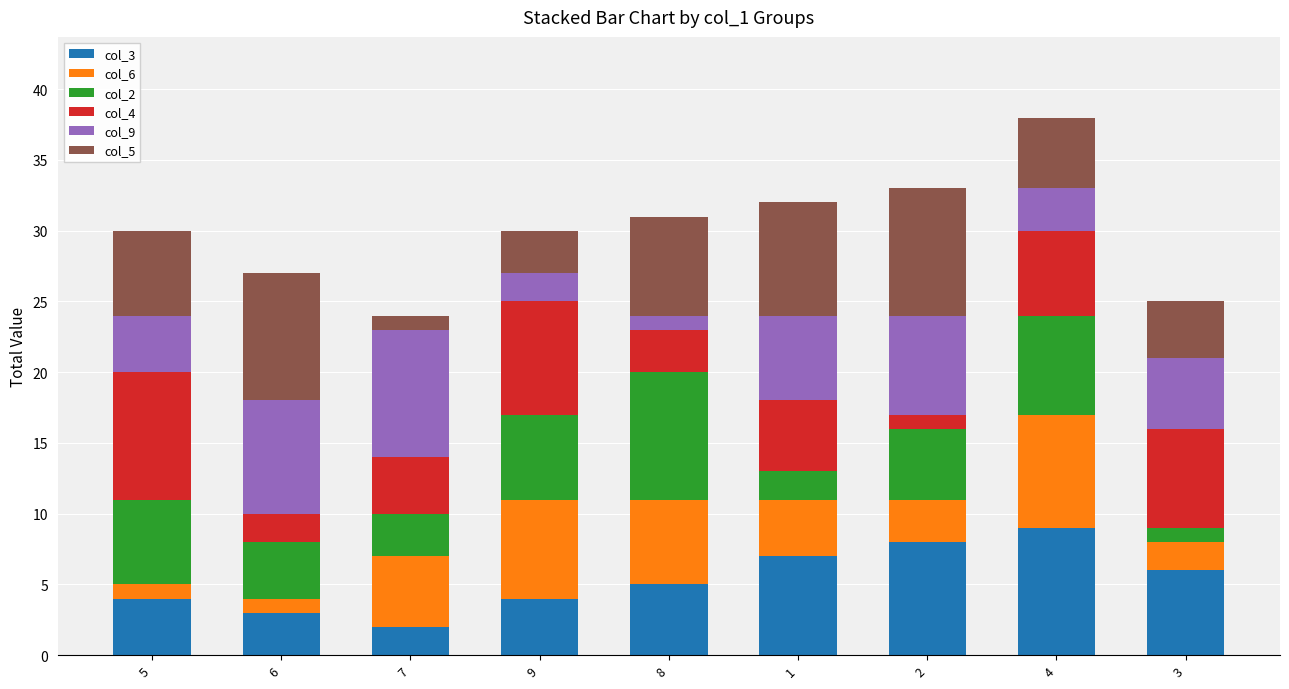

True or false: col_3 has a value of 11 at 1.

False